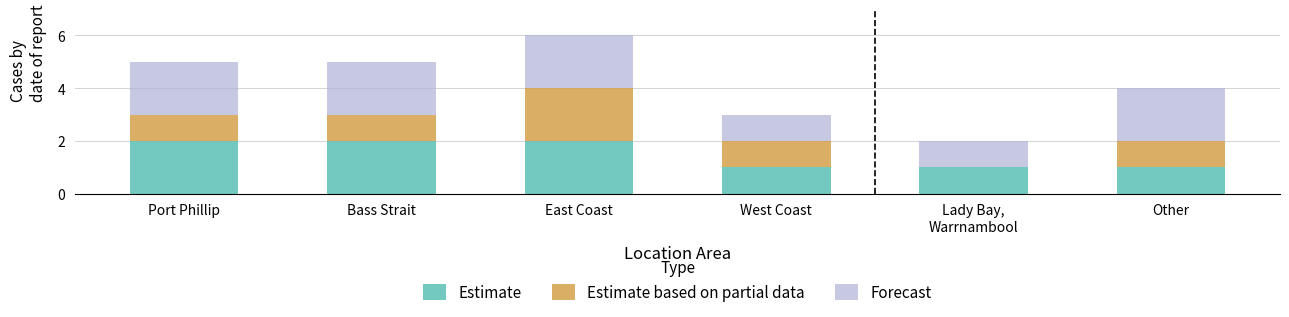

Is it true that Estimate equals 0 at Other?

False